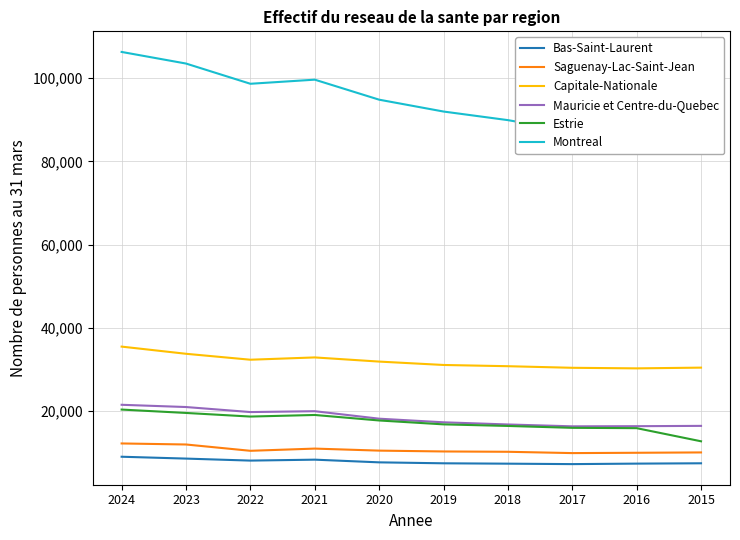

What is the difference between the highest and lowest values at 2024?

97365